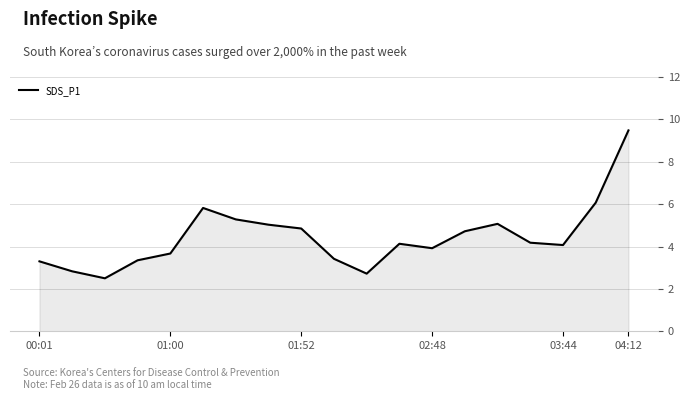

What is the maximum value shown in the chart?

9.5